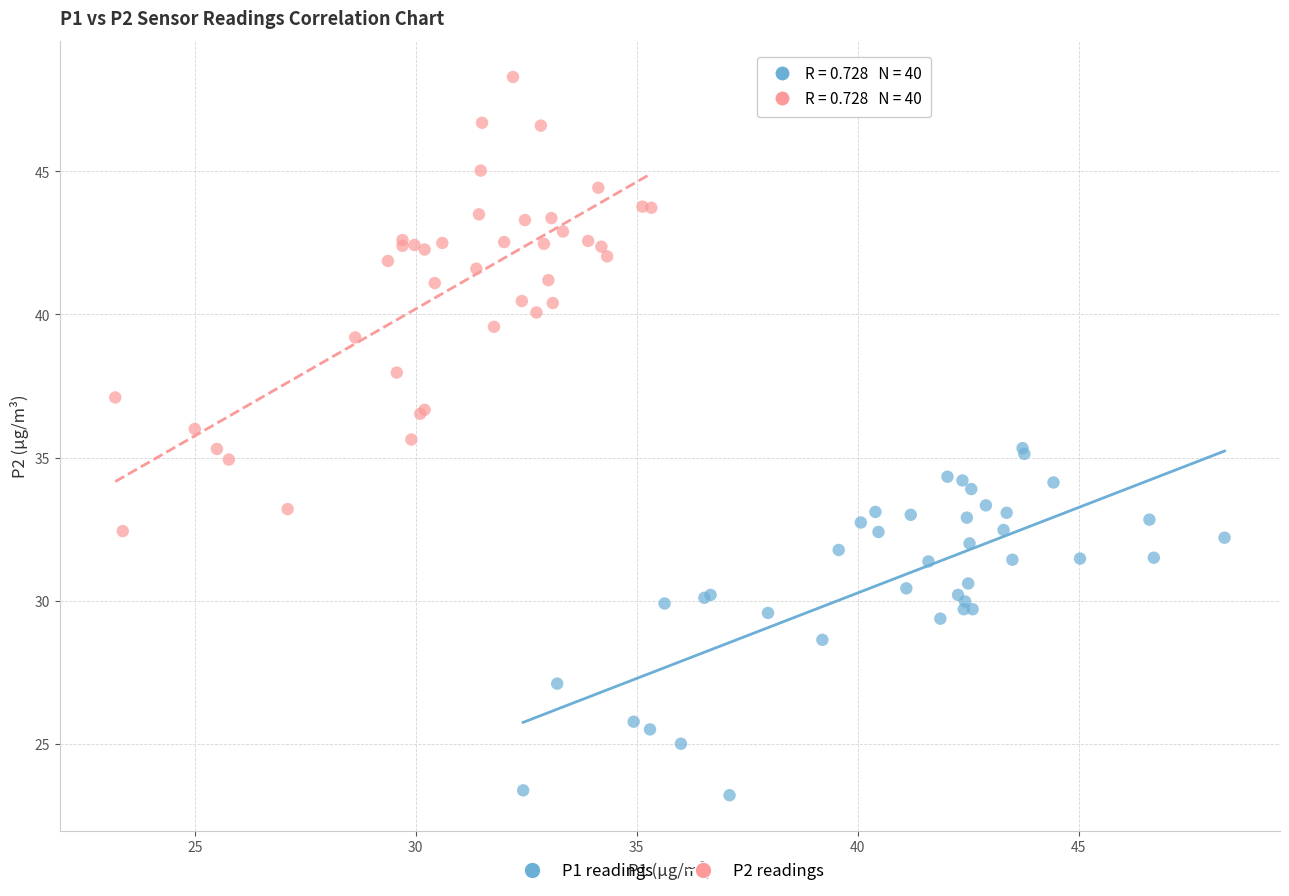

What are all the series names shown in the legend?

P1 readings, P2 readings